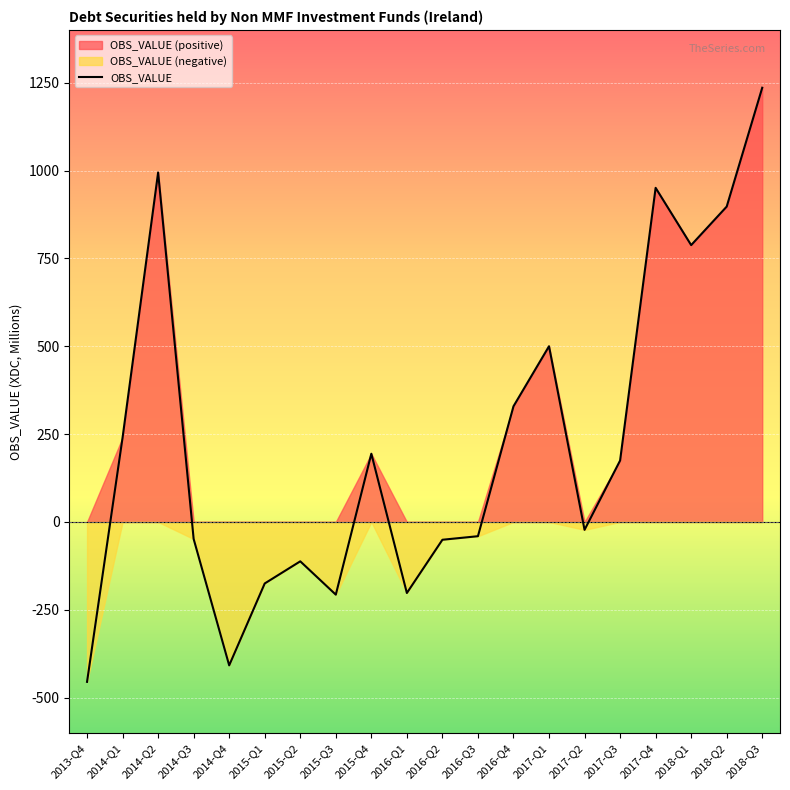

What is the approximate value at 2016-Q3?

-40.6